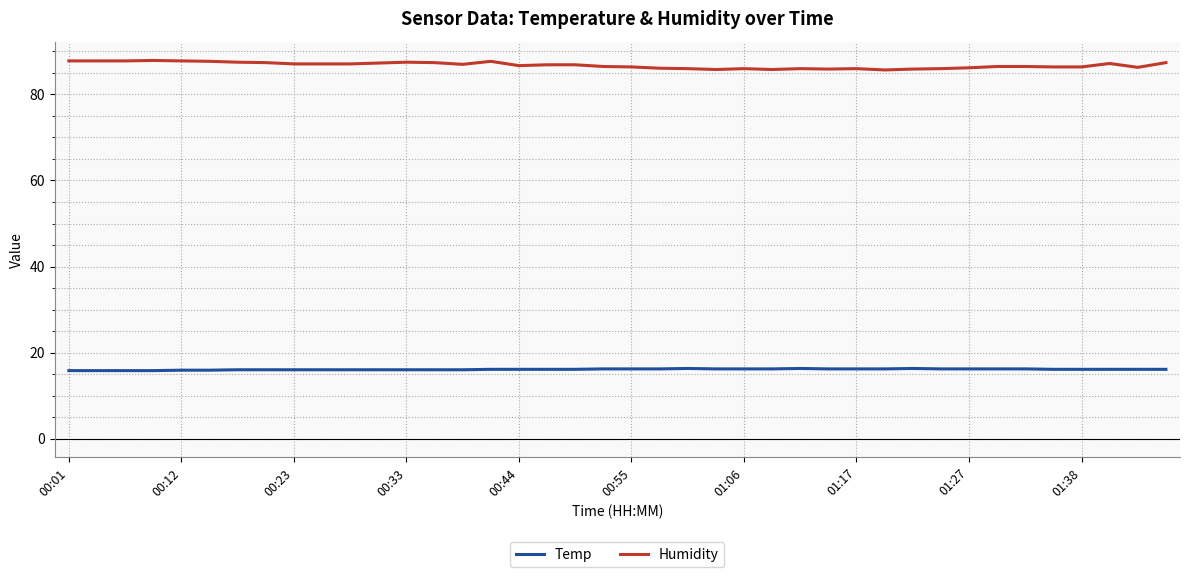

What are all the series names shown in the legend?

Temp, Humidity